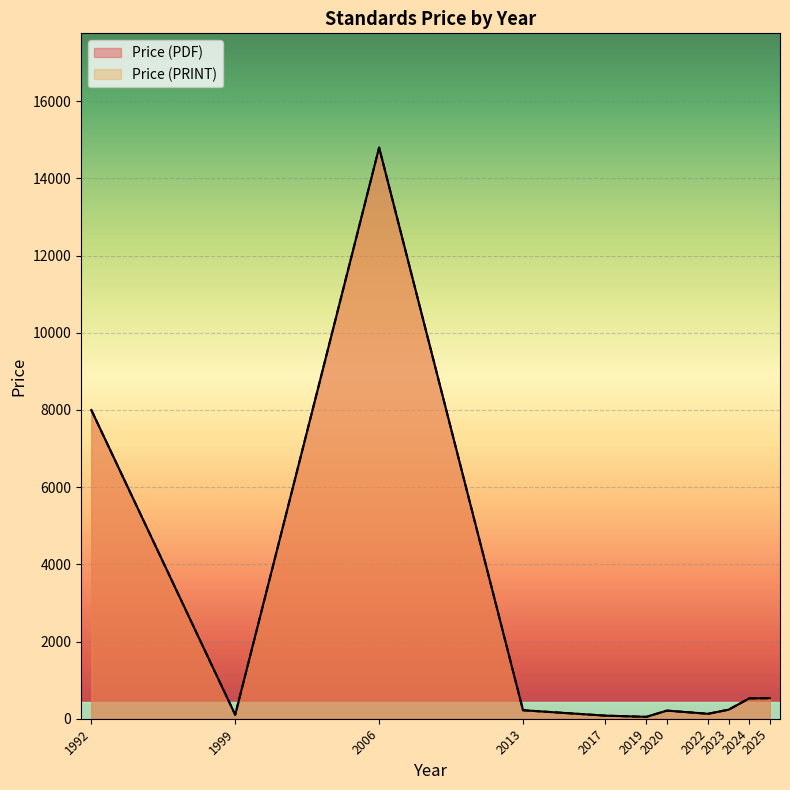

True or false: Price (PRINT) and Price (PDF) cross at least once.

False